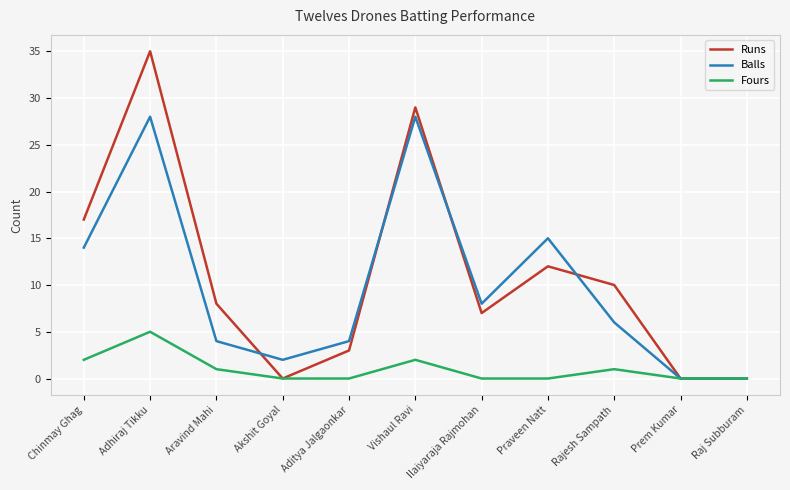

What position from the right is Aditya Jalgaonkar?

7